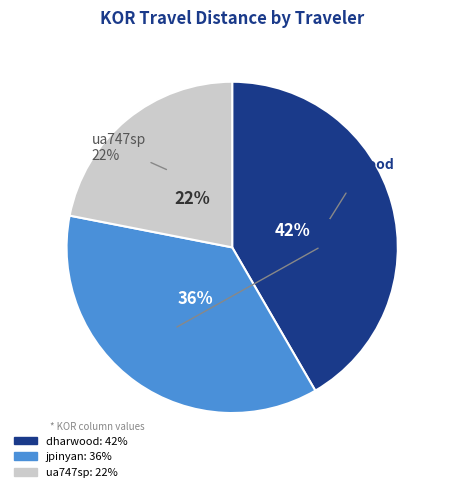

What percentage is NOT represented by ua747sp?

78.1%